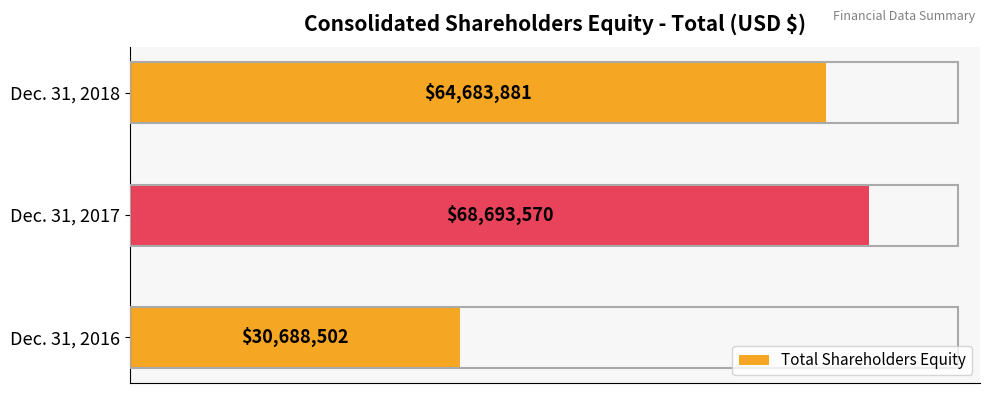

Are the bars horizontal?

Yes